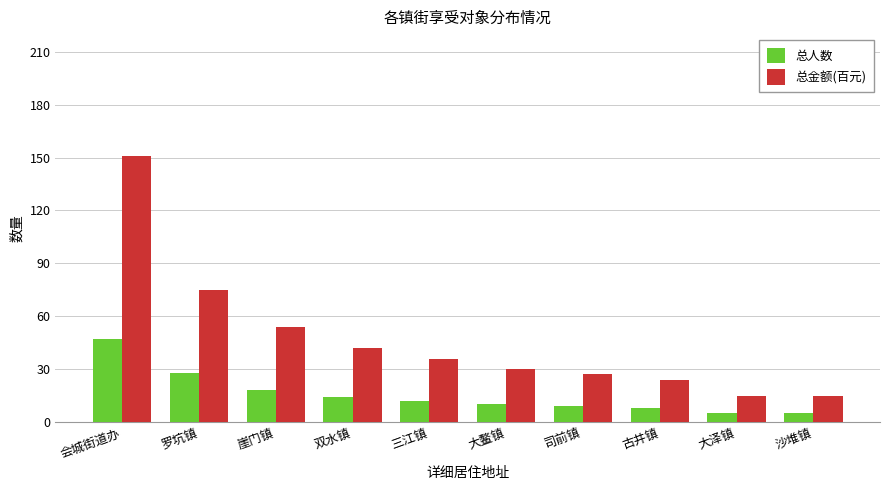

True or false: 总人数 has a value of 44 at 罗坑镇.

False